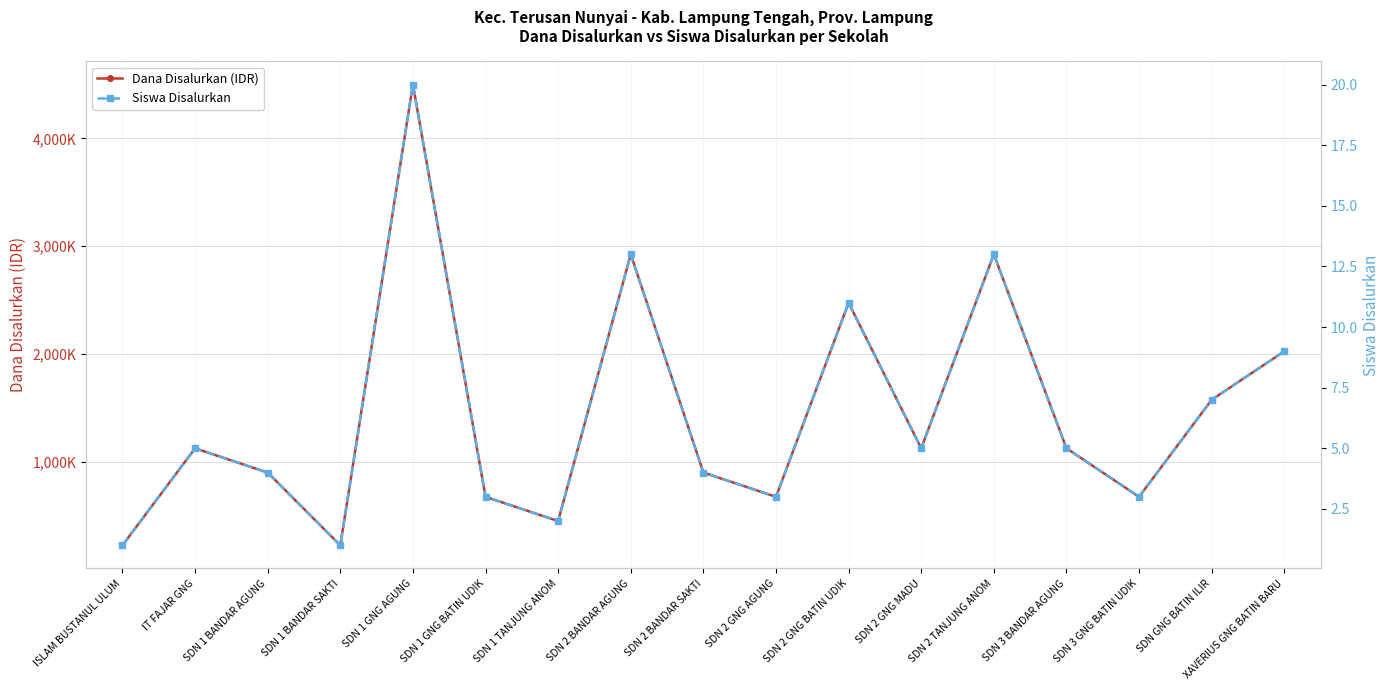

Which series has the widest spread of values?

Dana Disalurkan (IDR)